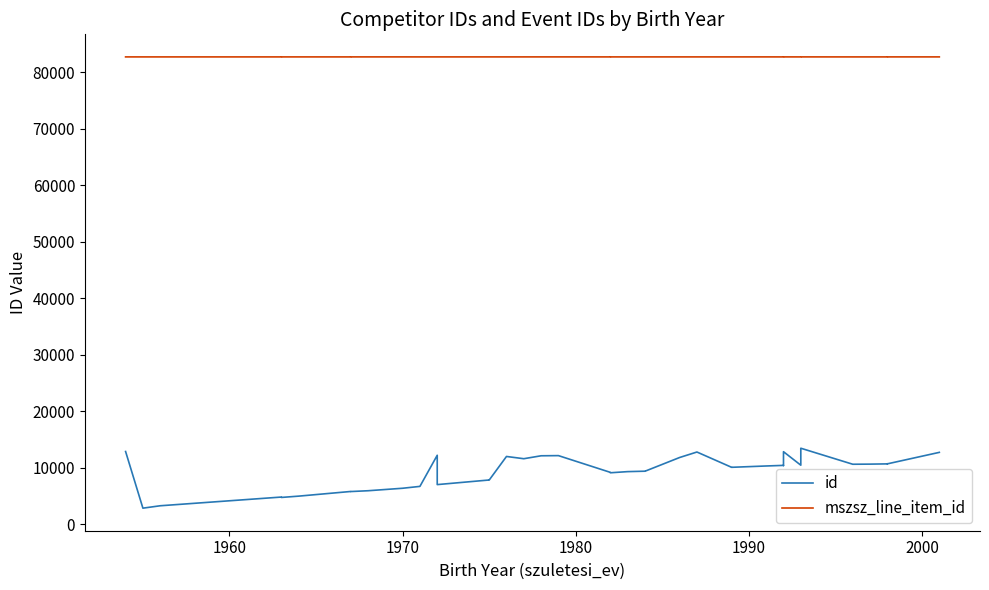

What are all the series names shown in the legend?

id, mszsz_line_item_id